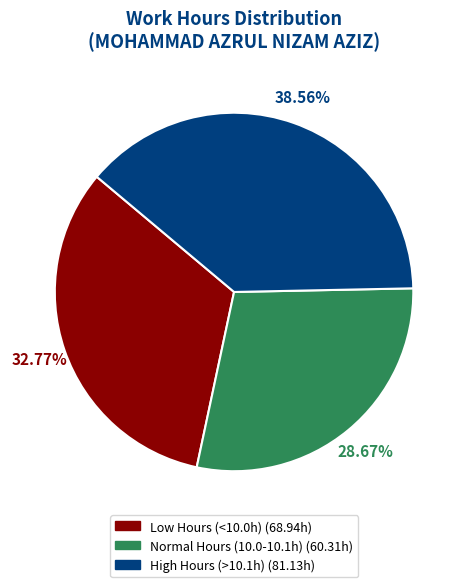

Is there any slice that represents more than half of the pie?

No